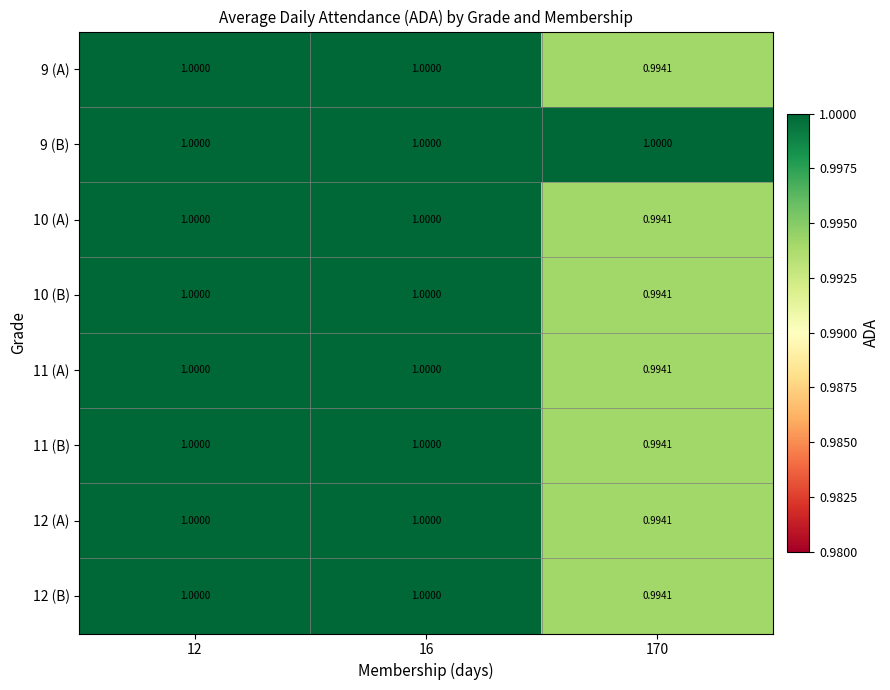

Is the value of 11 (B) at 16 greater than the value of 10 (B) at 170?

Yes